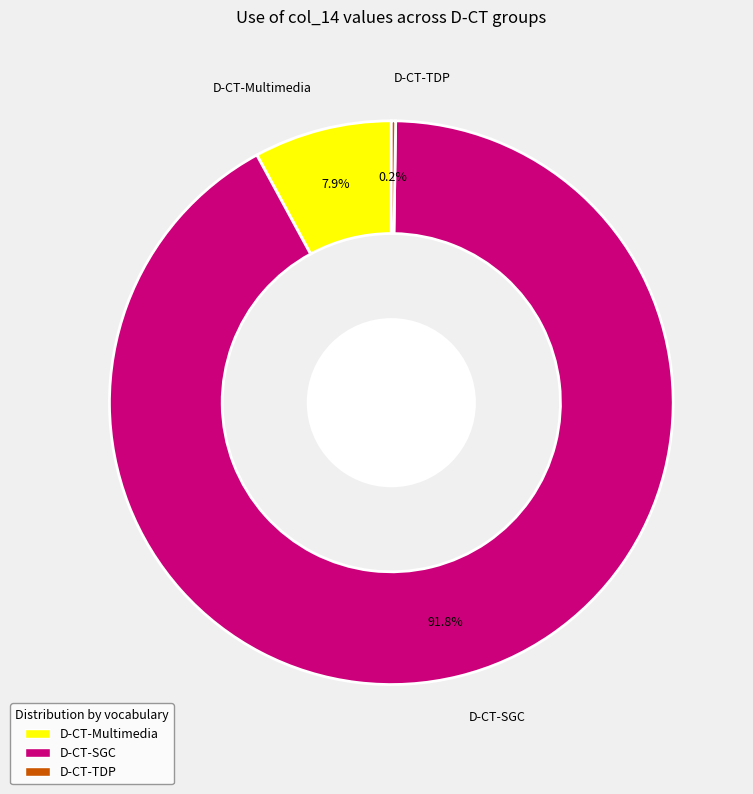

To the nearest percent, what is the average slice percentage?

33%